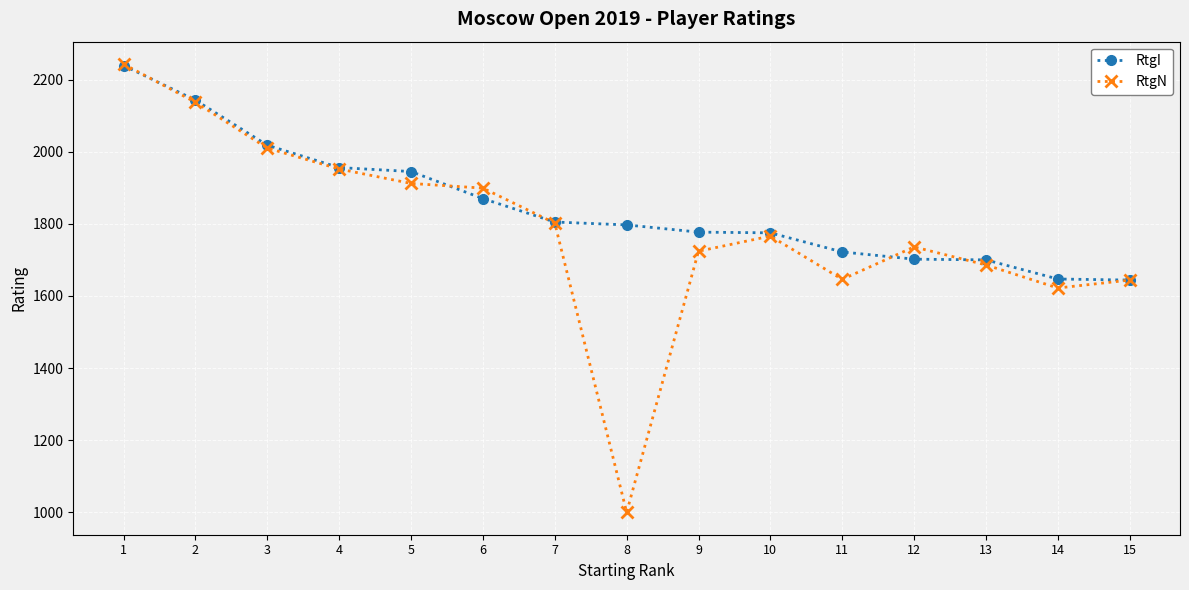

What is the value of the RtgN point at the 11th from the left?

1646